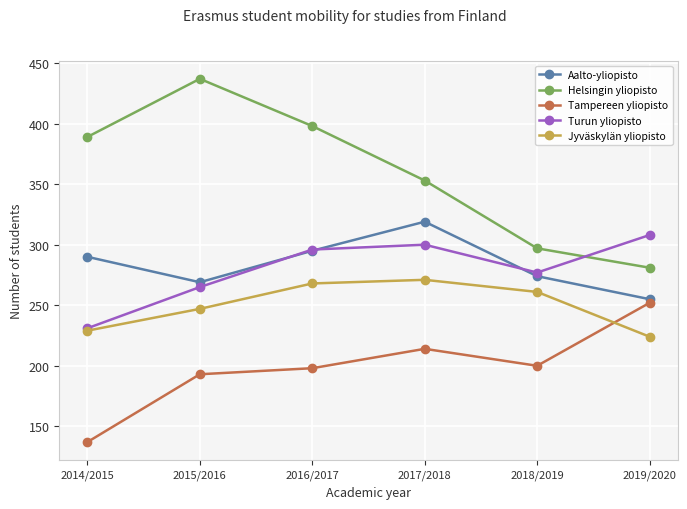

At which label does Aalto-yliopisto reach its minimum?

2019/2020